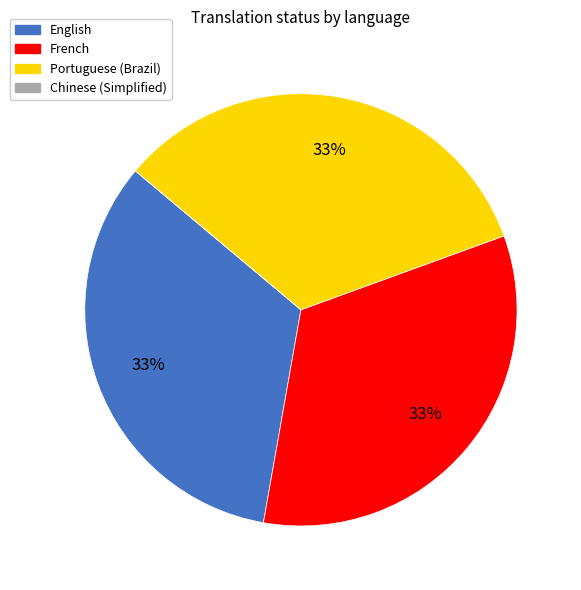

What is the ratio of the value at Portuguese (Brazil) to the value at English?

1.0